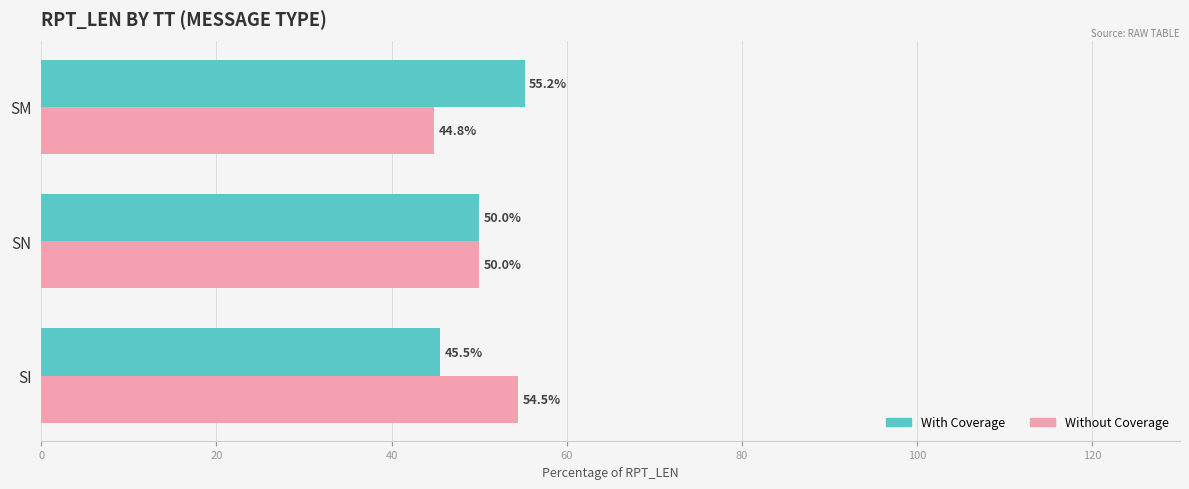

Where is Without Coverage nearest to the value 49?

SN